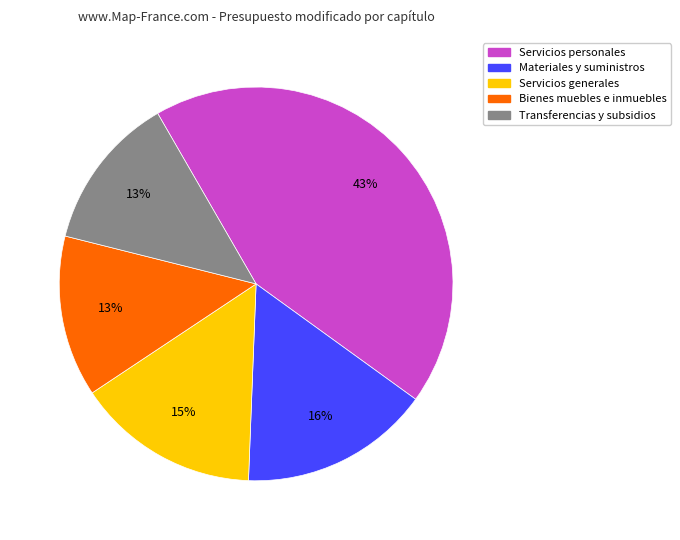

Combined, do Bienes muebles e inmuebles and Materiales y suministros account for over 50%?

No